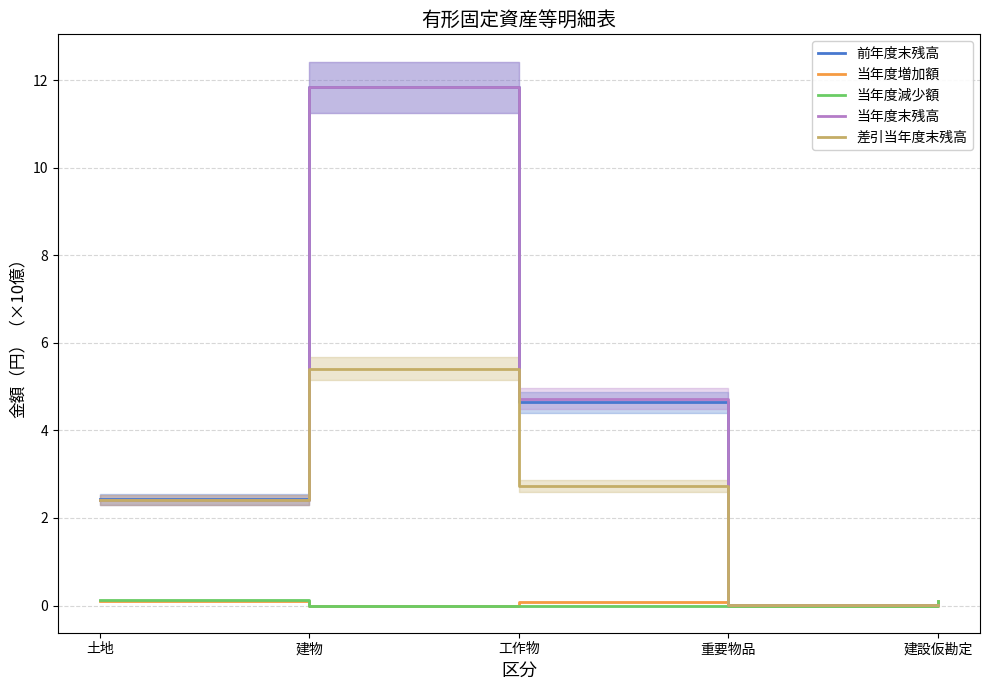

What is the value of the 前年度末残高 point at the 3rd from the left?

4.6